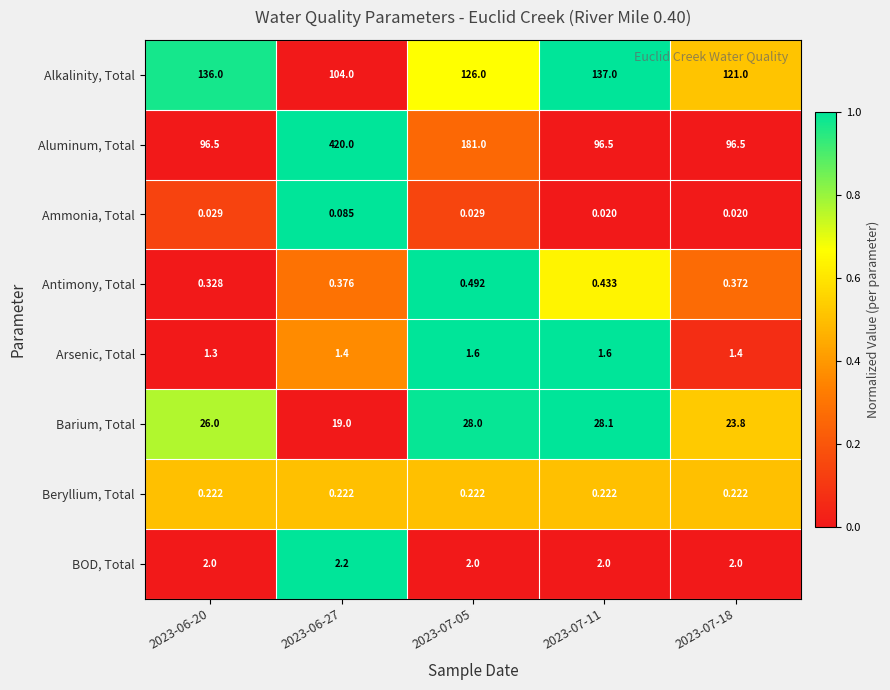

Which series changed the most between 2023-06-27 and 2023-07-11?

Aluminum, Total